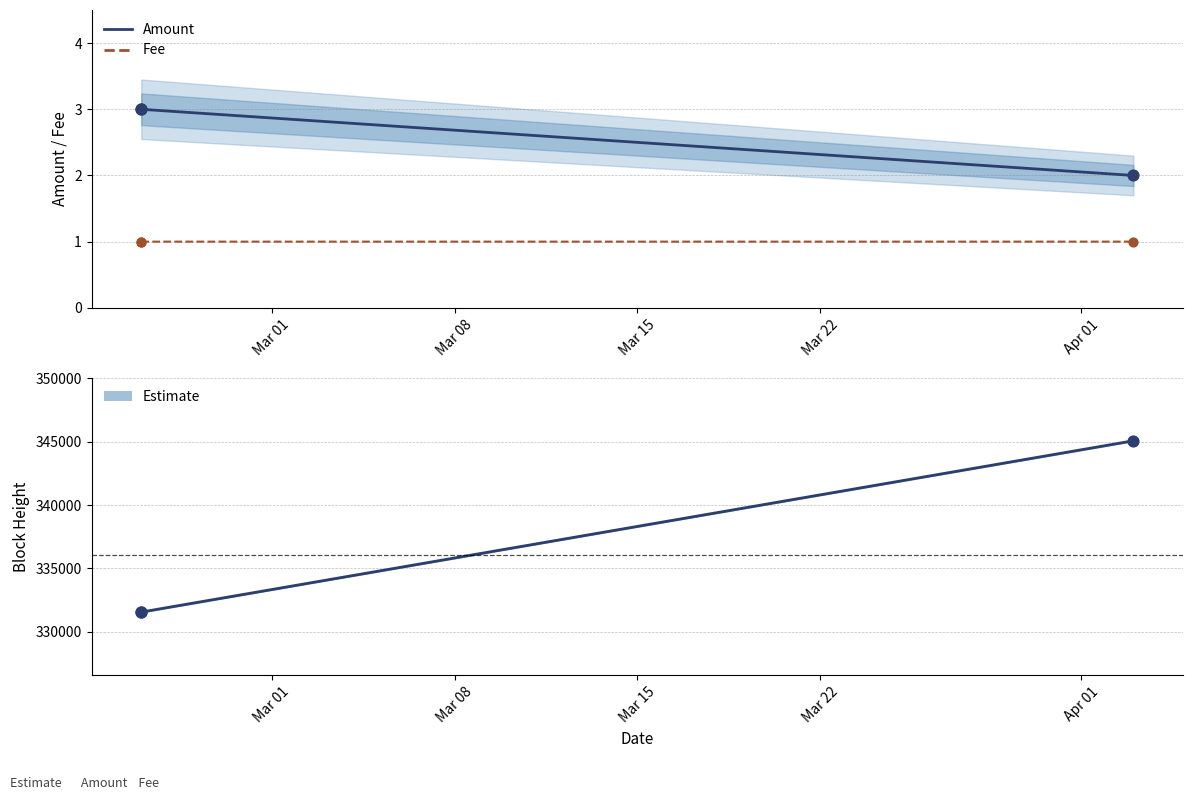

Which series contains the highest Y value?

Height